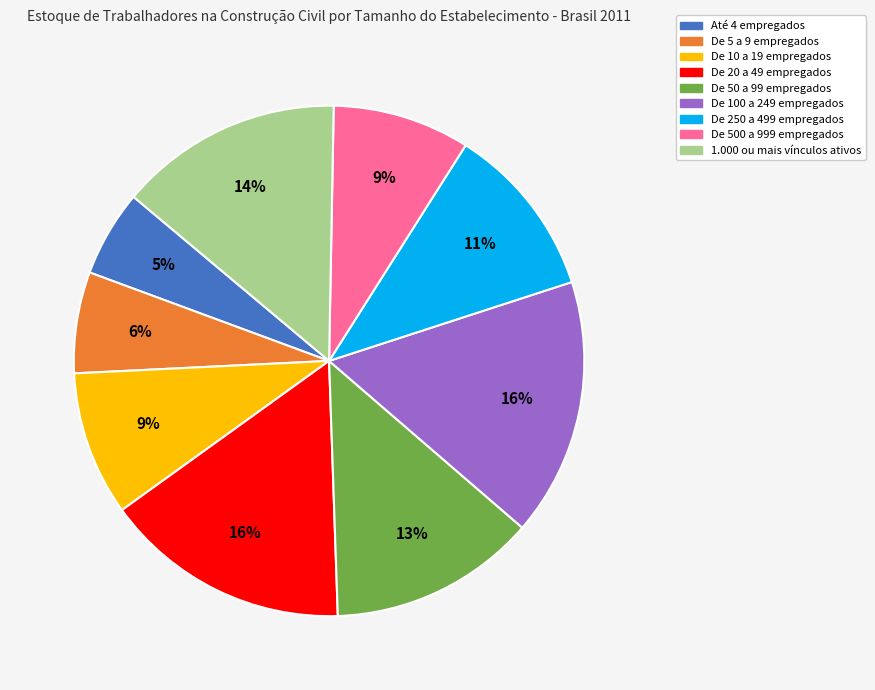

Is there a majority slice in this chart?

No